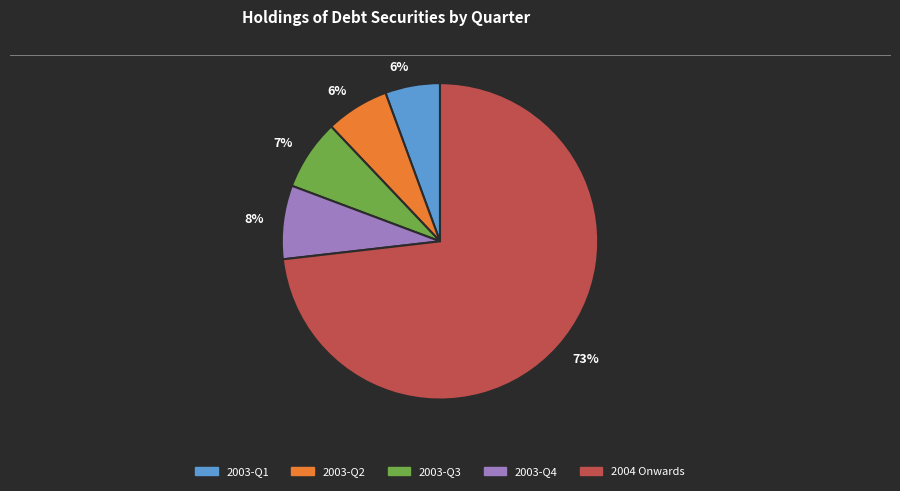

Between 2003-Q4 and 2003-Q1, which is larger?

2003-Q4